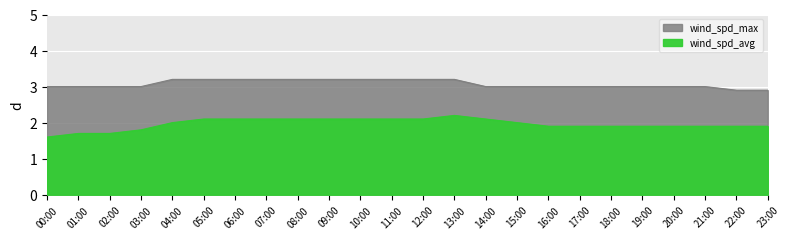

What position from the left is 03:00?

4